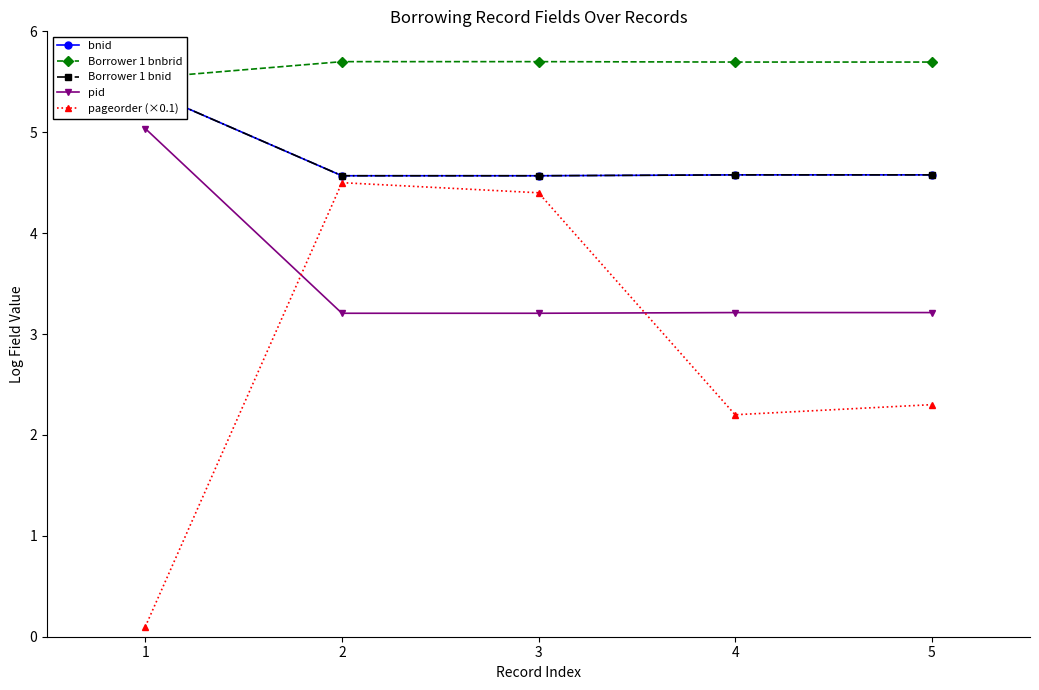

What is the difference between the maximum and second lowest values in the Borrower 1 bnid series?

0.8